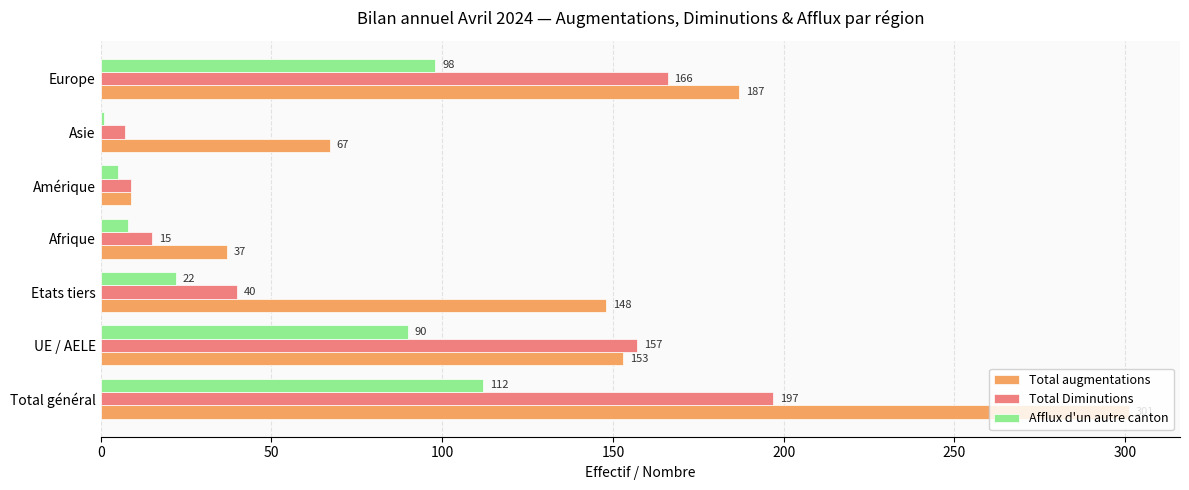

Which series has the widest spread of values?

Total augmentations